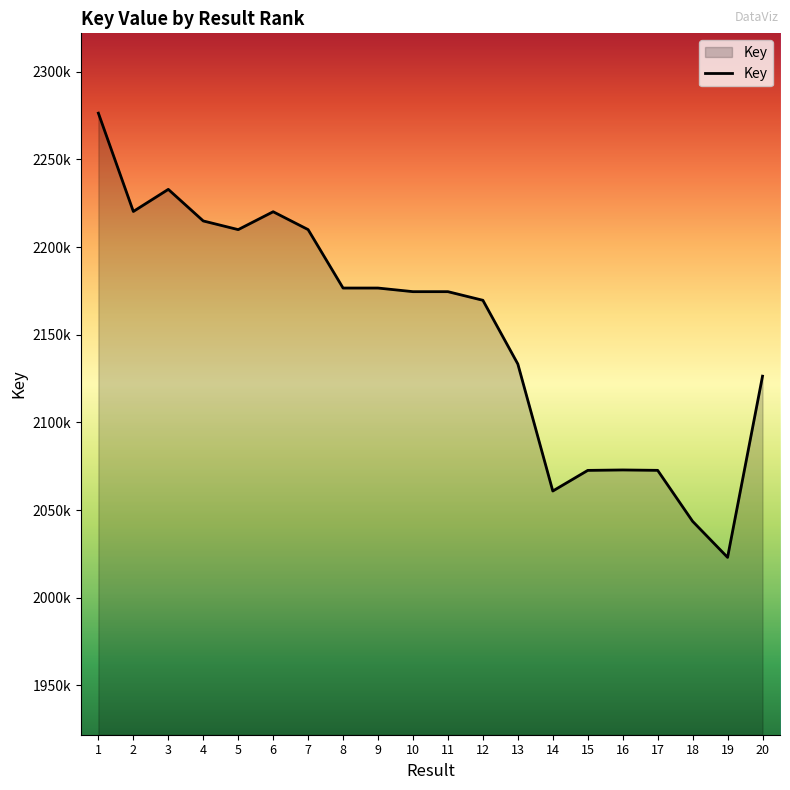

How many categories are shown in the chart?

20